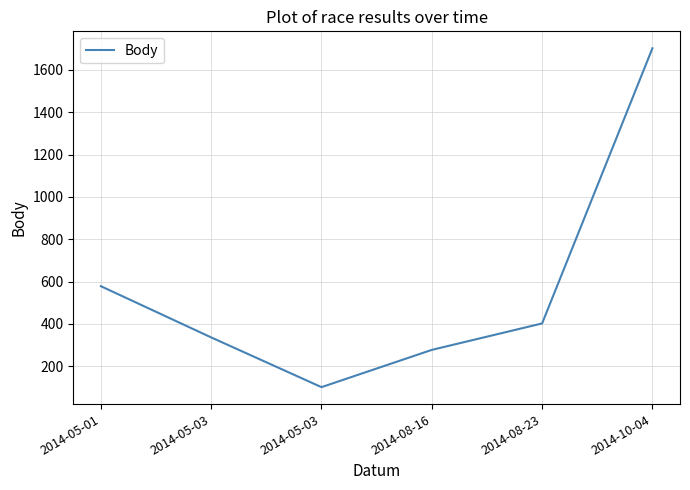

How many series are shown in this chart?

1